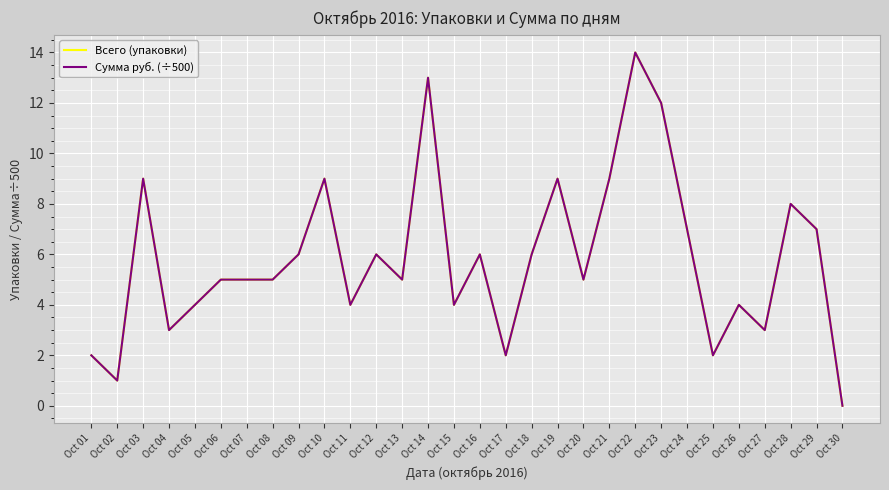

Reading right to left, transcribe all the data shown in this chart.

Всего (упаковки): 0	7	8	3	4	2	7	12	14	9	5	9	6	2	6	4	13	5	6	4	9	6	5	5	5	4	3	9	1	2
Сумма руб. (÷500): 0	7	8	3	4	2	7	12	14	9	5	9	6	2	6	4	13	5	6	4	9	6	5	5	5	4	3	9	1	2